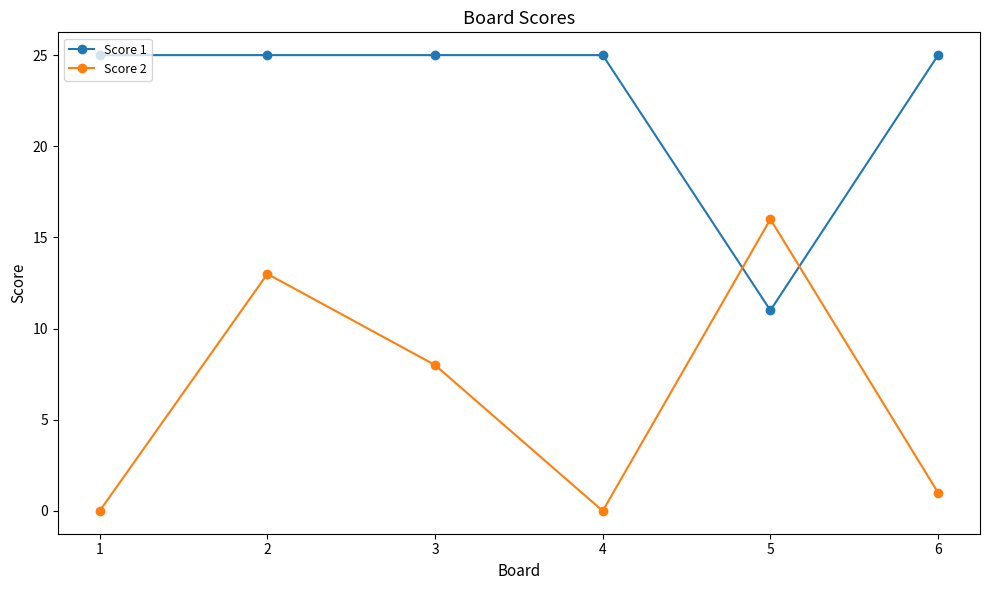

What is the value of the Score 1 point at the 2nd from the left?

25